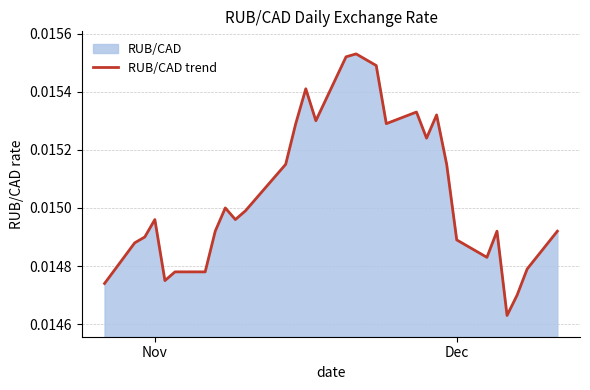

The value at Nov is 0.0. True or false?

True